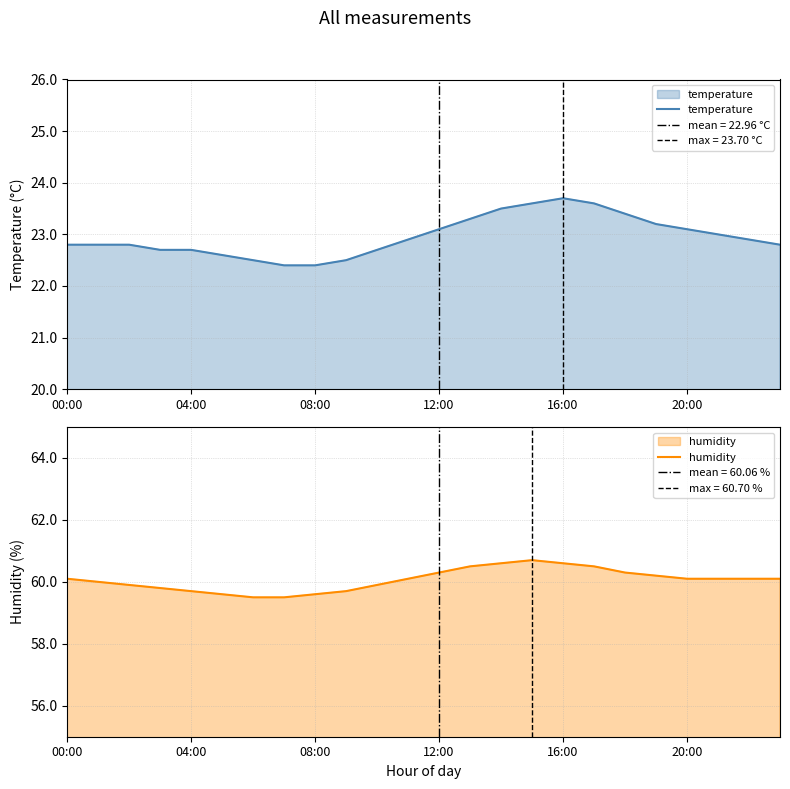

At which category is the sum across all series the highest?

15